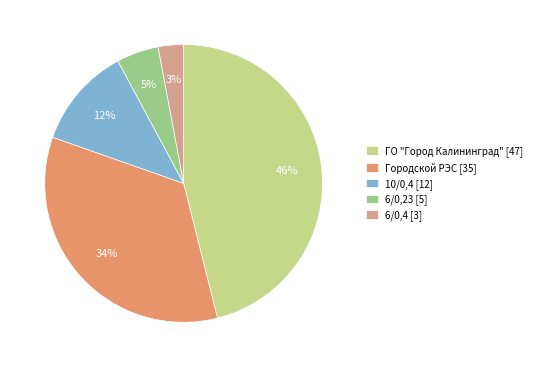

Is the sum of 6/0,4 [3] and 6/0,23 [5] greater than half?

No